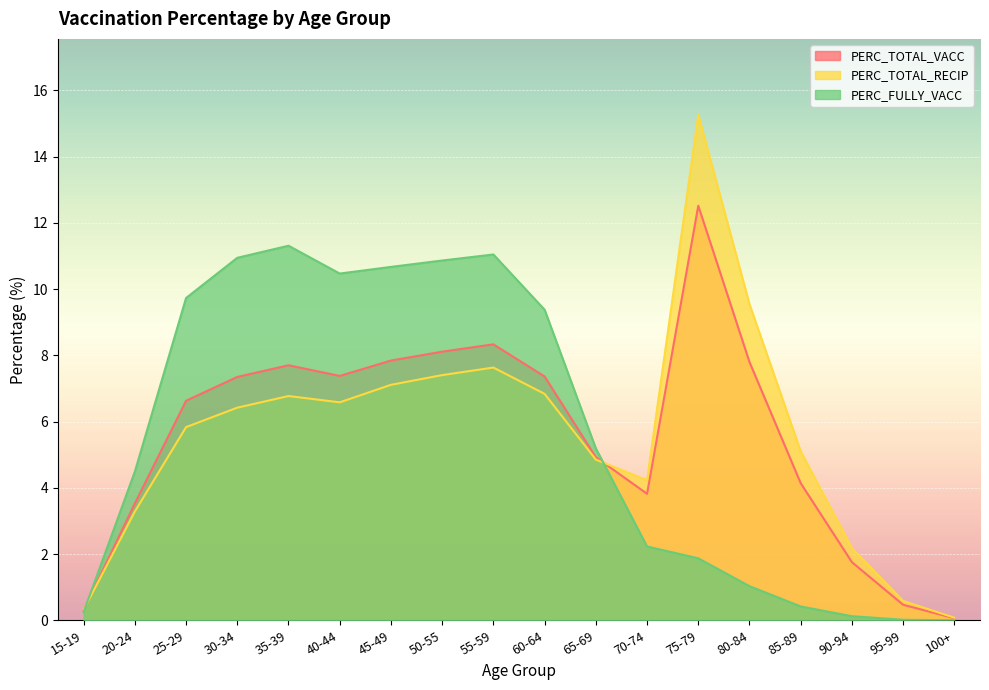

How many data points in PERC_TOTAL_RECIP are less than 6?

9